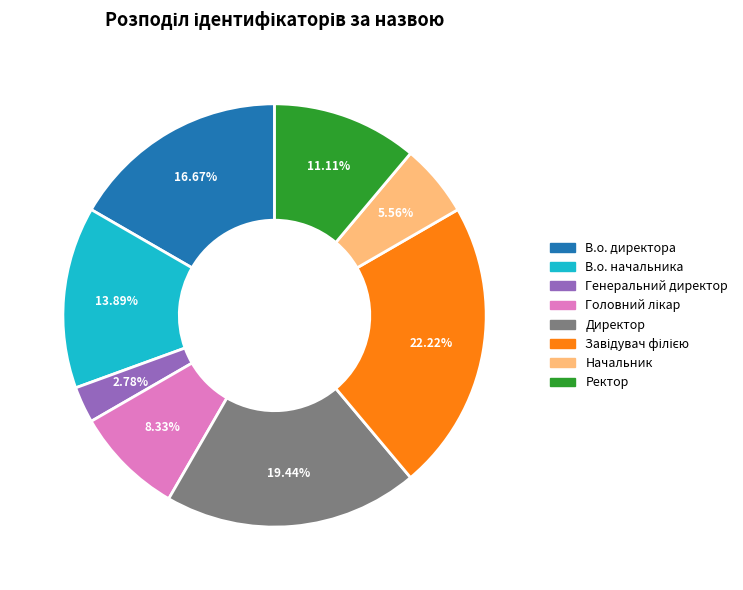

What percentage is the Генеральний директор slice, to the nearest percent?

3%